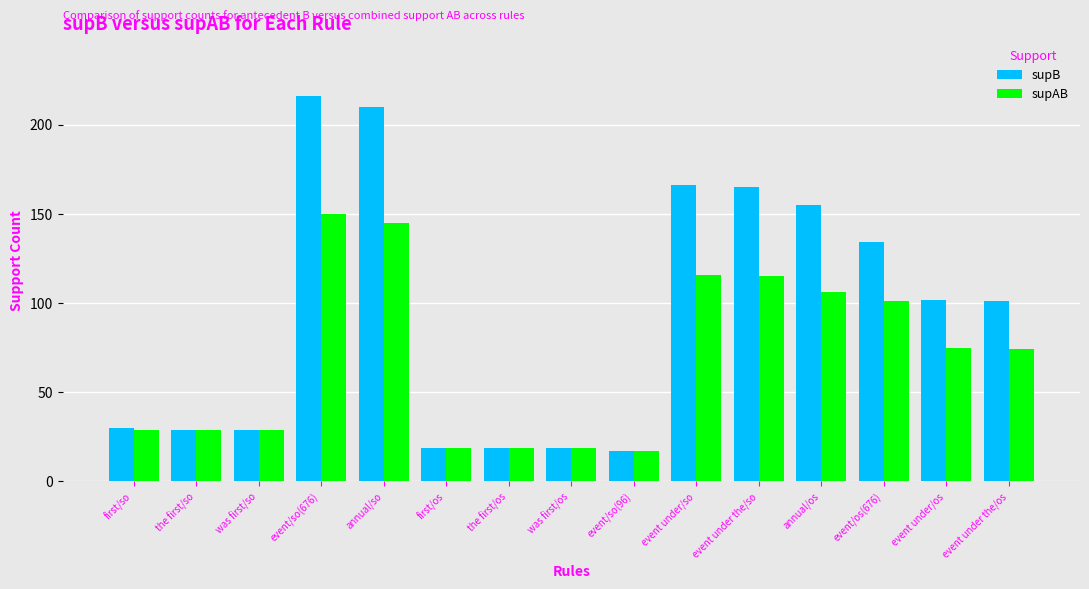

What are all the series names shown in the legend?

supB, supAB